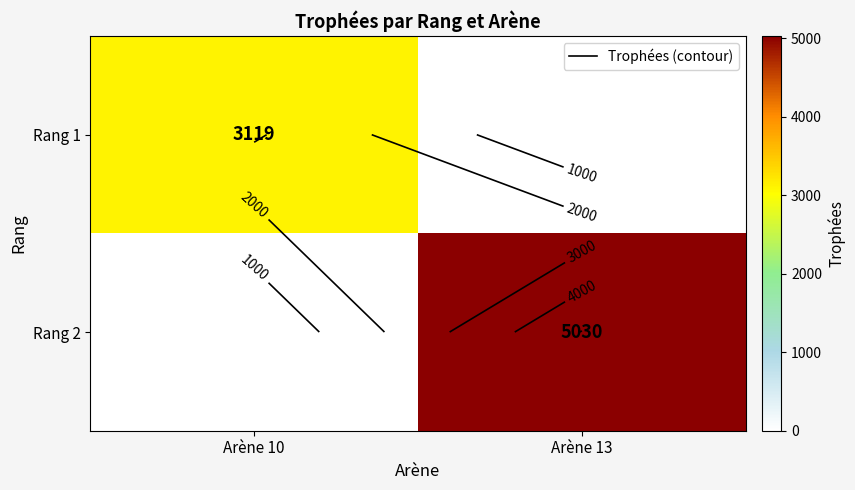

What is the average value of the Rang 1 series?

1560